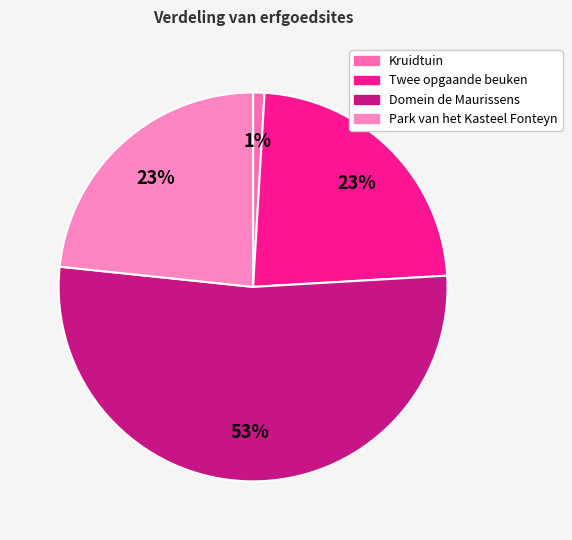

Rank the categories by value from highest to lowest.

Domein de Maurissens, Park van het Kasteel Fonteyn, Twee opgaande beuken, Kruidtuin